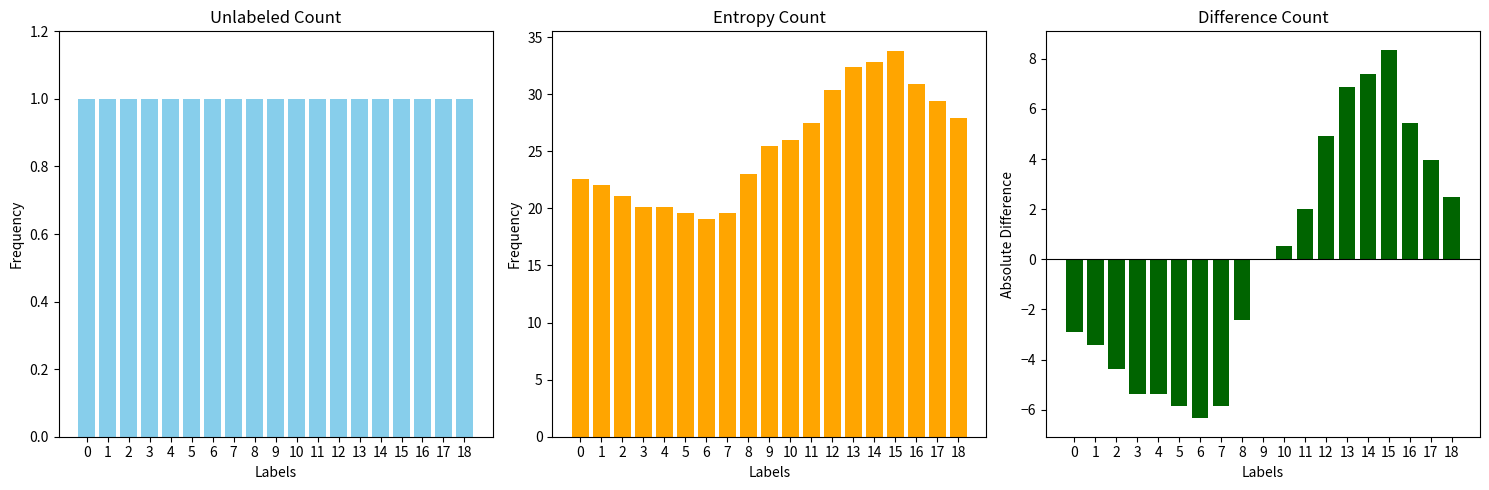

What is the sum of all Temp values?

483.6